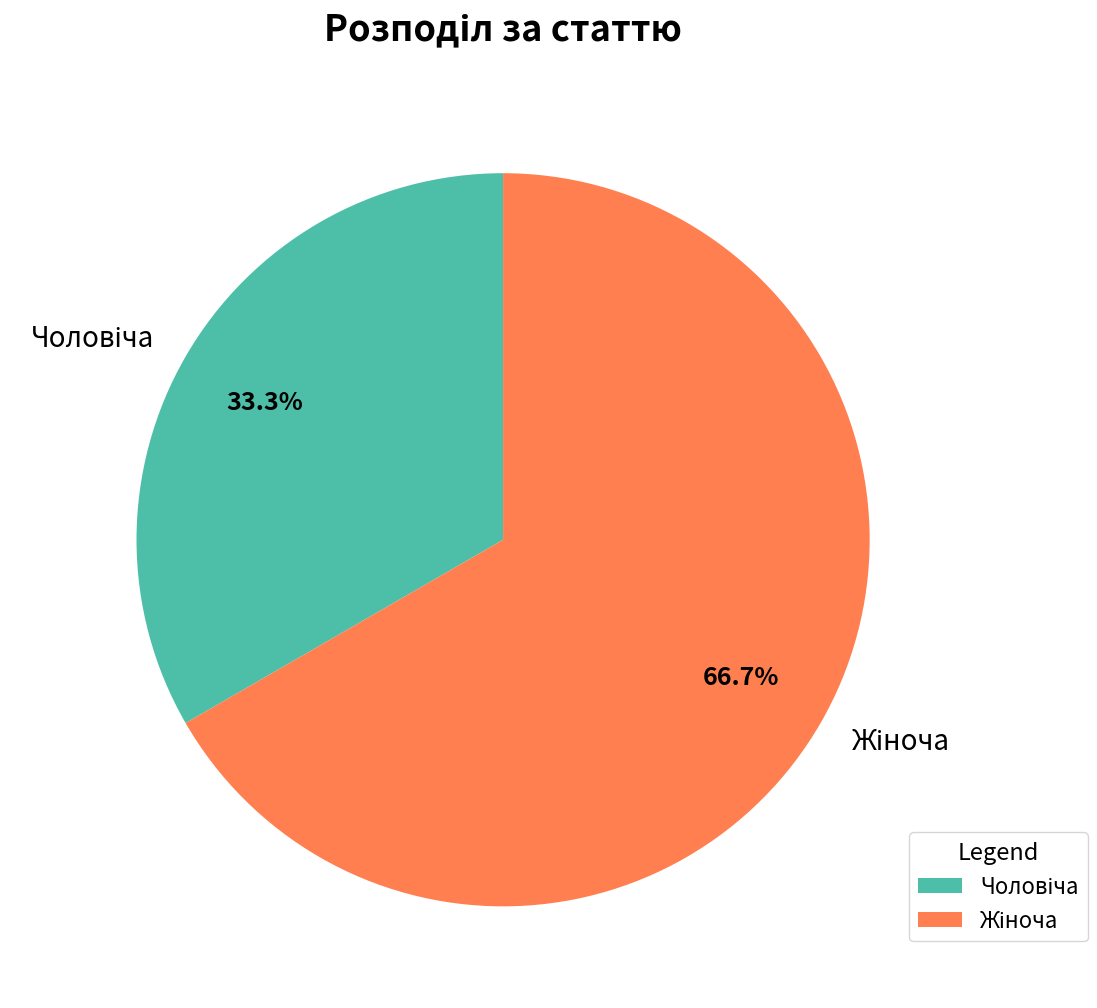

Does any single category account for the majority?

Yes